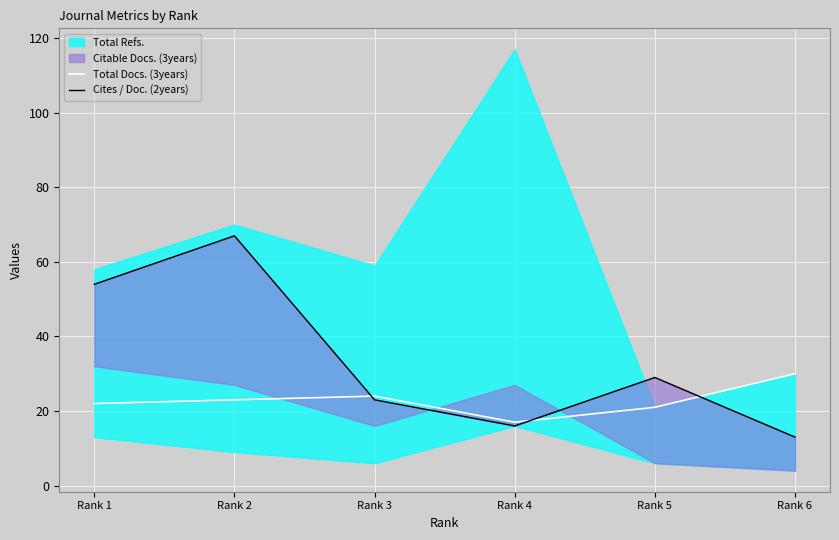

How many interior local valleys does the Total Docs. (3years) series have?

1